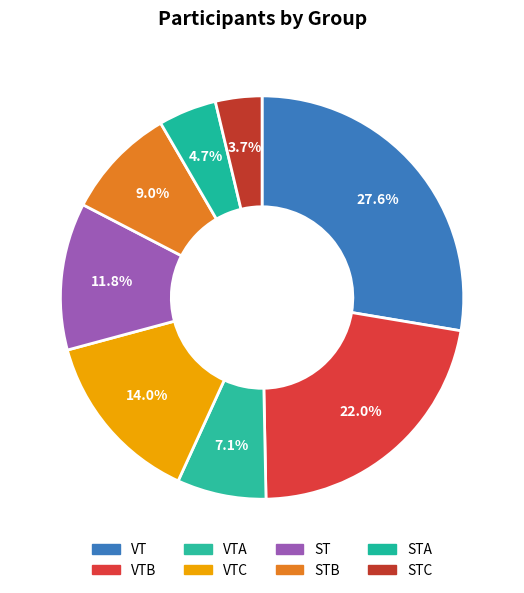

How many segments does this pie chart have?

8